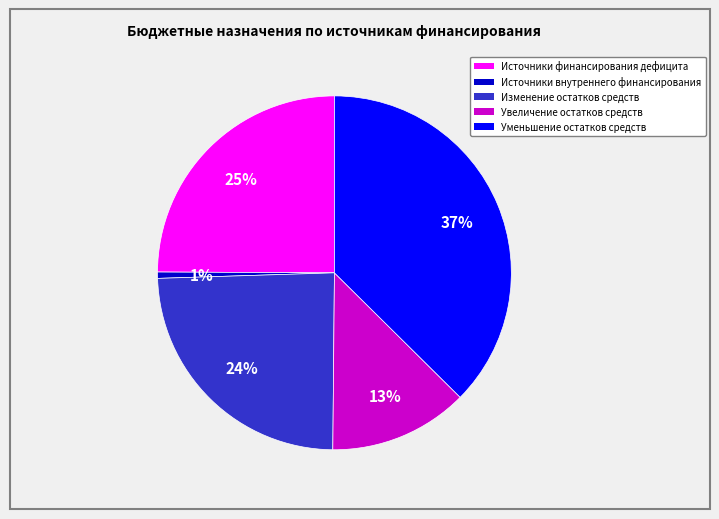

To the nearest percent, what is the average slice percentage?

20%